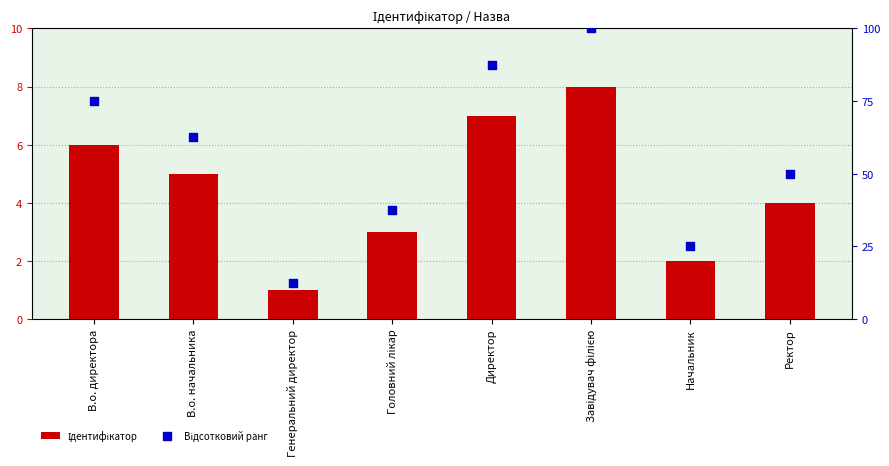

What are all the series names shown in the legend?

Ідентифікатор, Відсотковий ранг